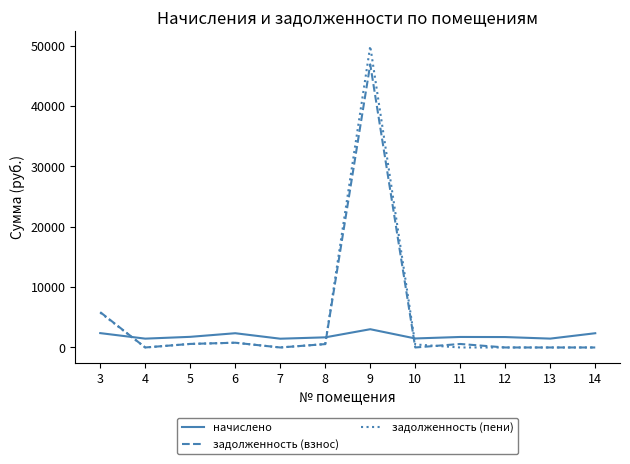

What is the total value across all series at 3?

13996.1